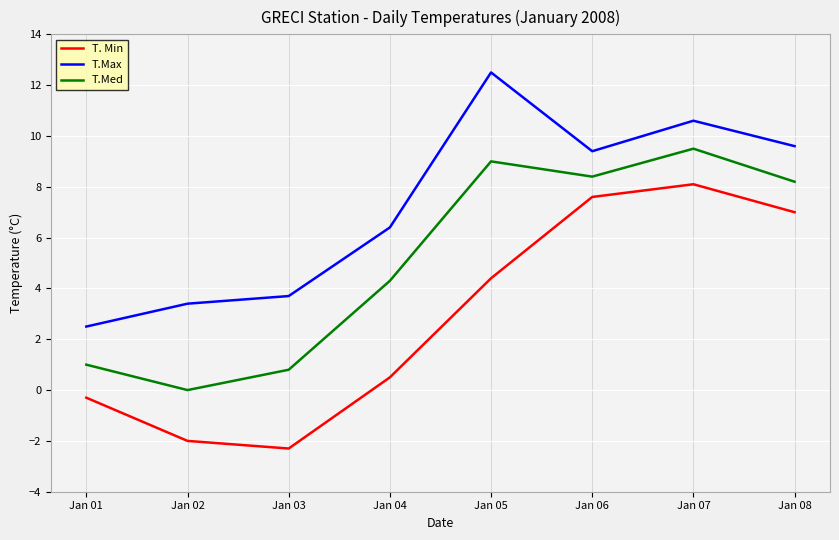

What is the minimum value shown in the chart?

-2.3